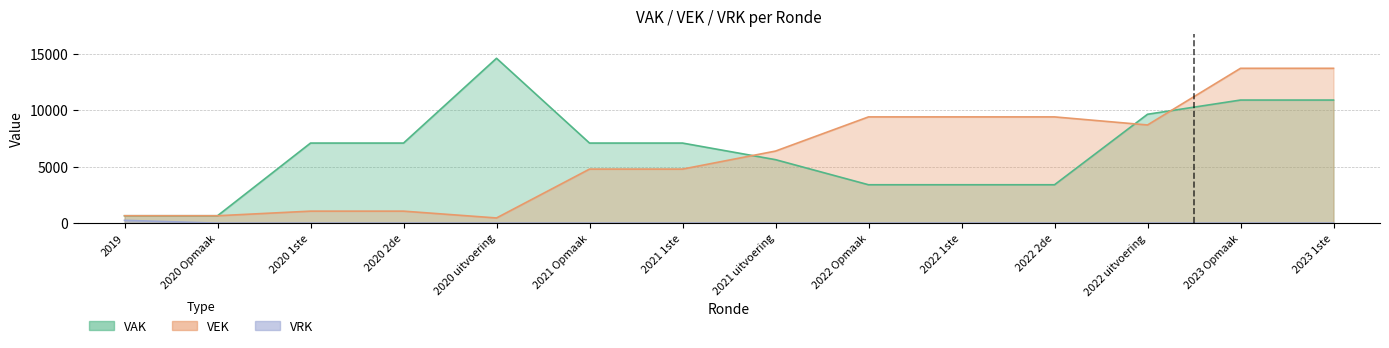

What is the label of the 14th point from the left?

2023 1ste